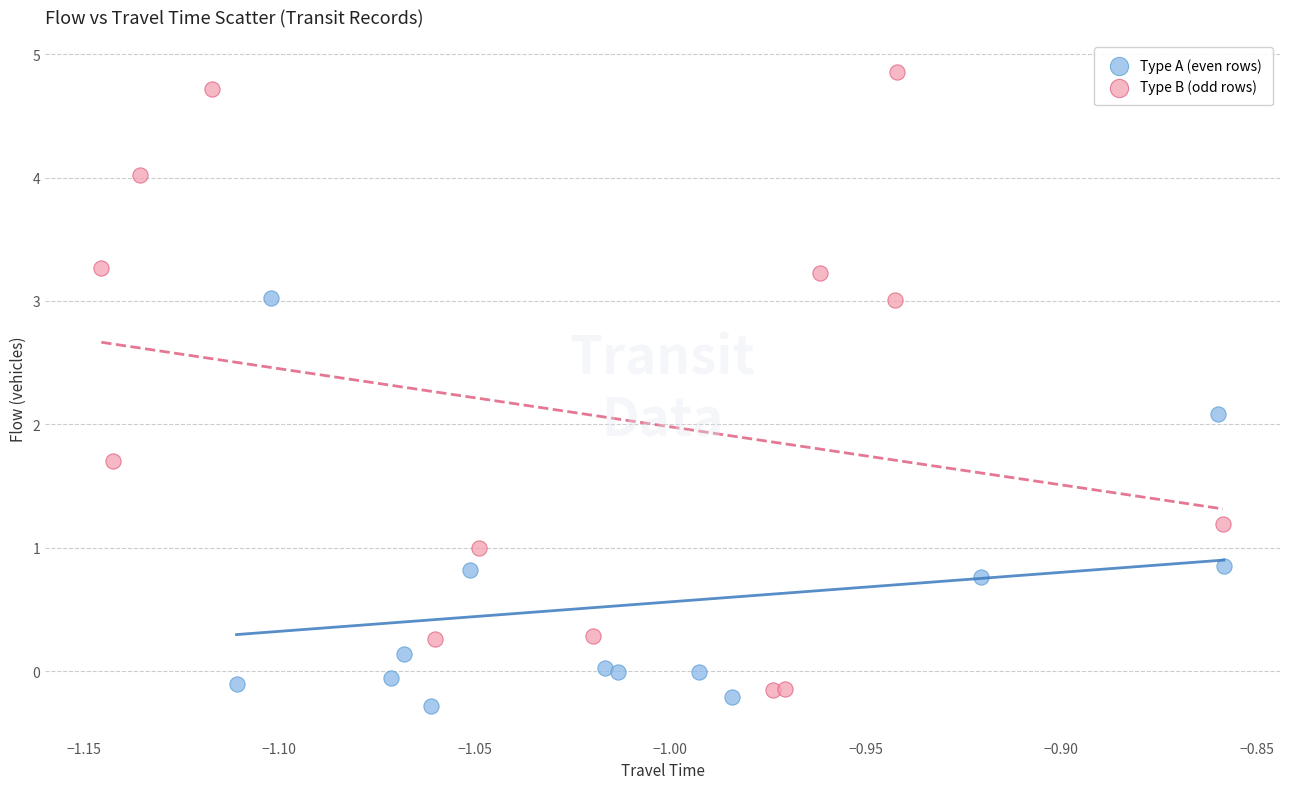

What are all the series names shown in the legend?

Type A (even rows), Type B (odd rows)